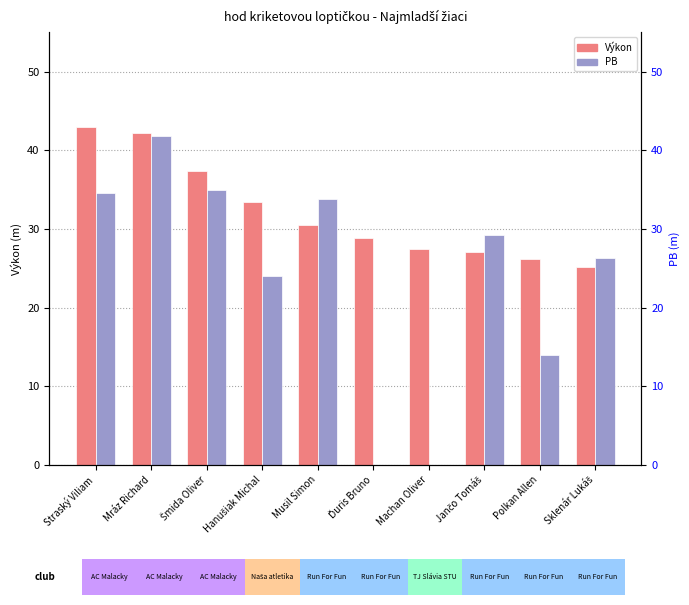

Which category has the lowest value across all series?

Ďuris Bruno